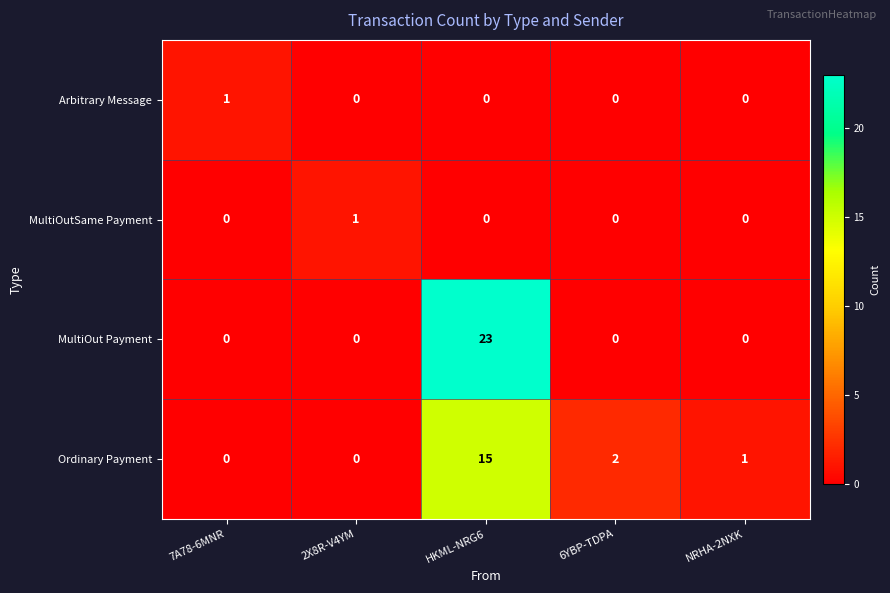

Where does the Ordinary Payment series first go above 1?

HKML-NRG6